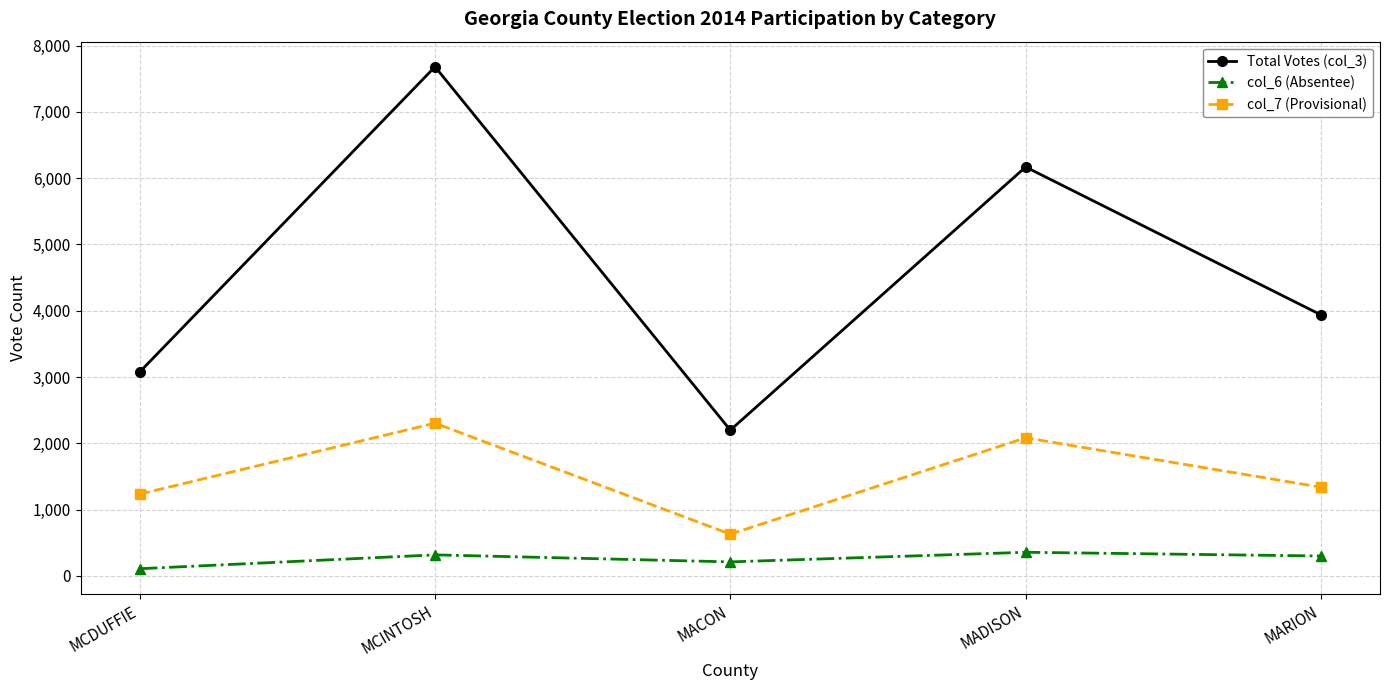

What is the approximate value of col_6 (Absentee) at MCINTOSH, to the nearest 10?

320